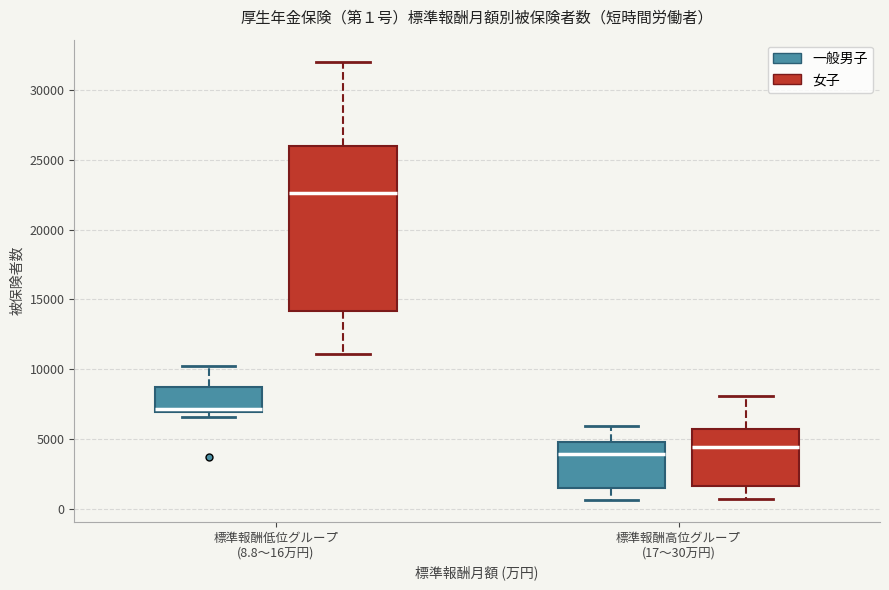

Which box has the lowest median line?

標準報酬高位グループ (17〜30万円) (一般男子)